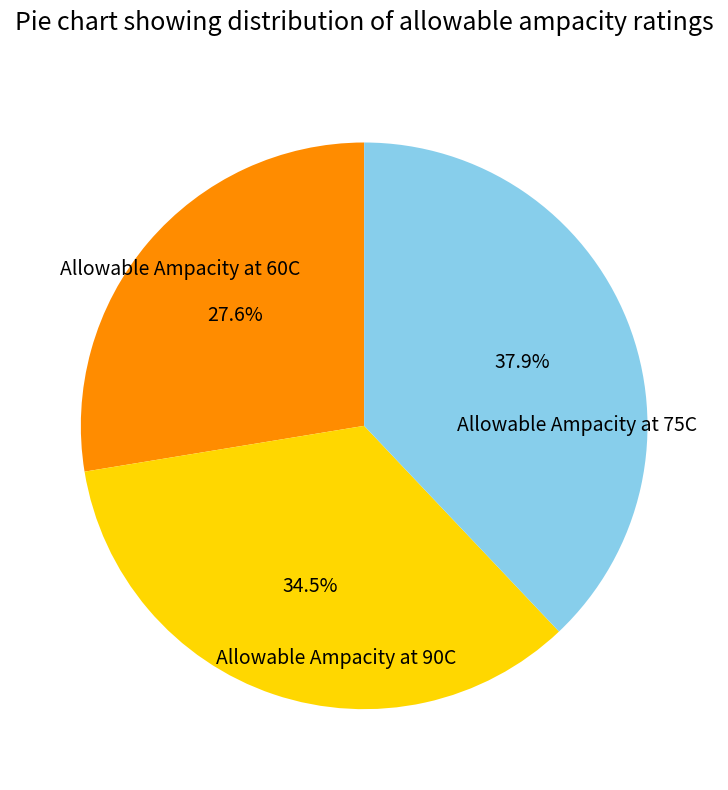

Is there any slice that represents more than half of the pie?

No